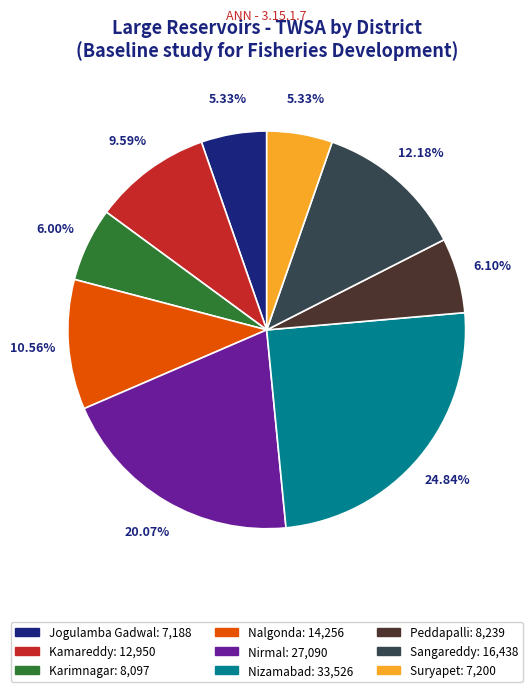

Which has a higher value, Nizamabad or Peddapalli?

Nizamabad